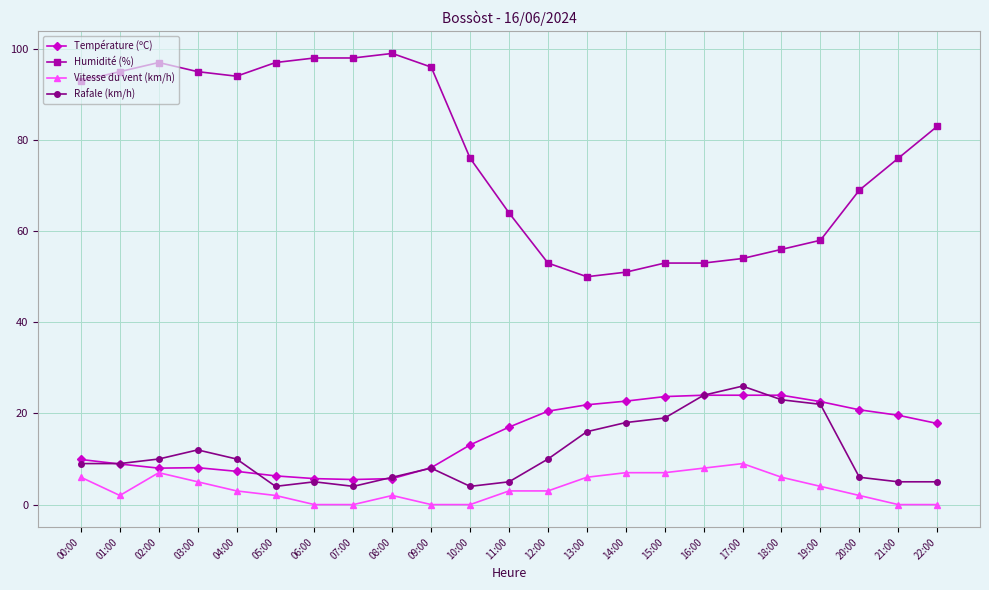

At which category does Vitesse du vent (km/h) reach its first local valley?

01:00